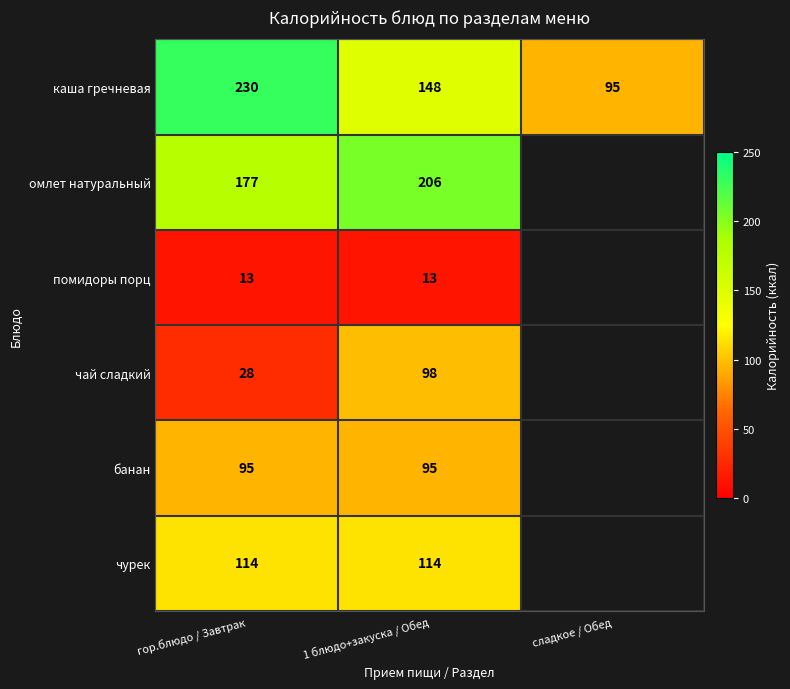

What is the difference between the highest and lowest values at 1 блюдо+закуска / Обед?

193